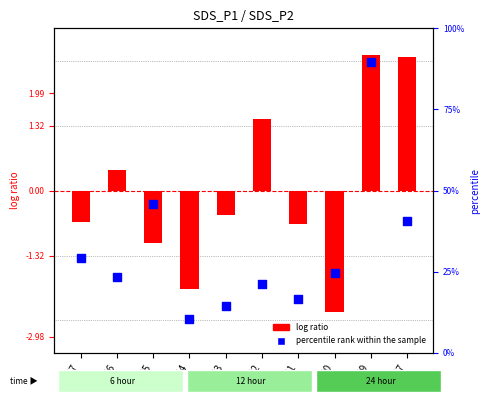

At how many categories does at least one series exceed 0?

4